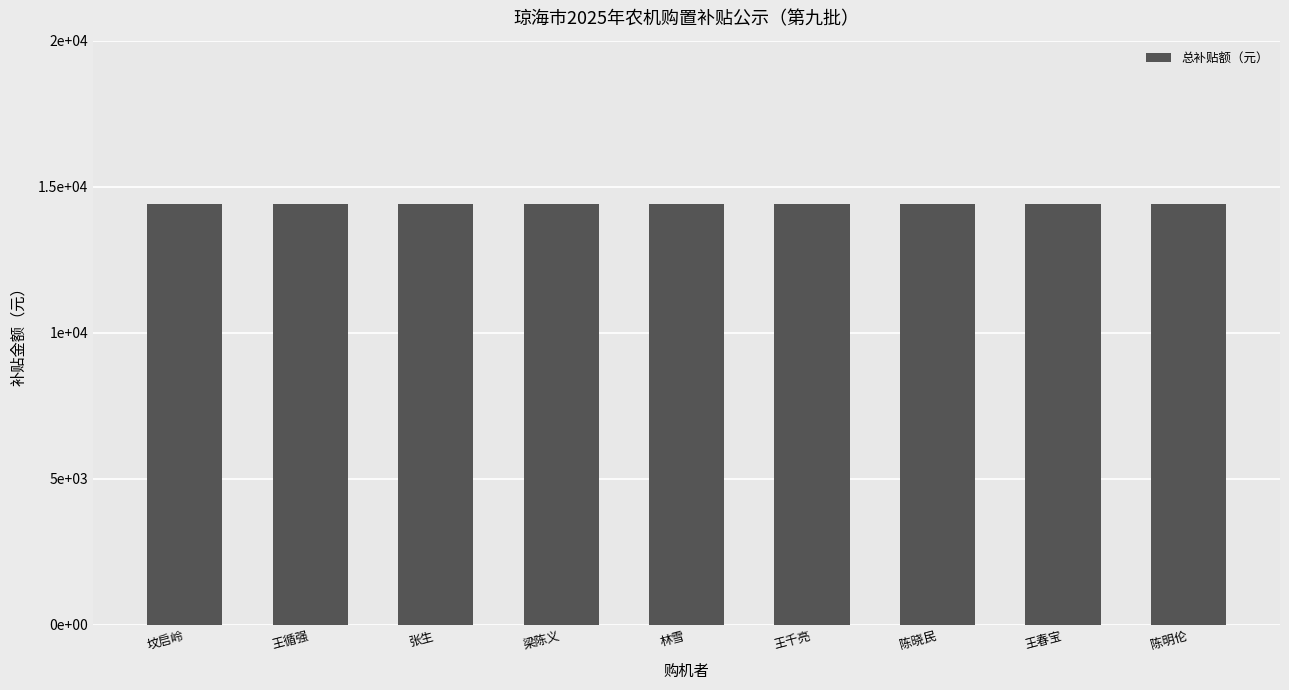

What is the label of the 9th bar from the right?

坟启岭